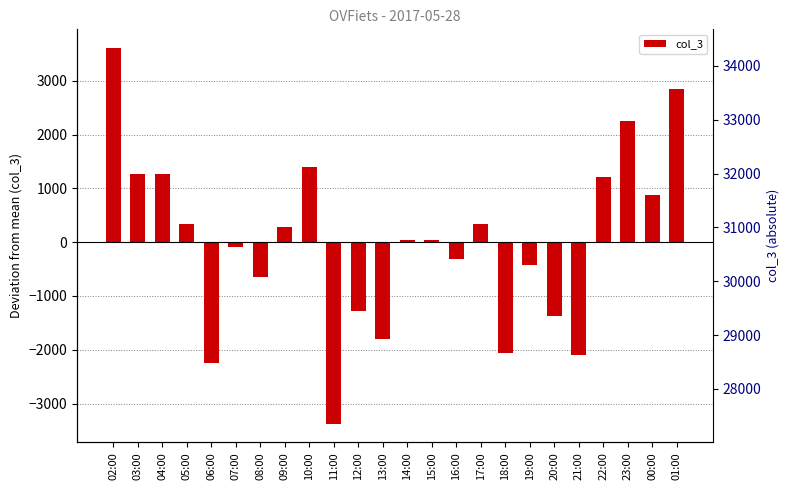

Does the chart contain any negative values?

Yes